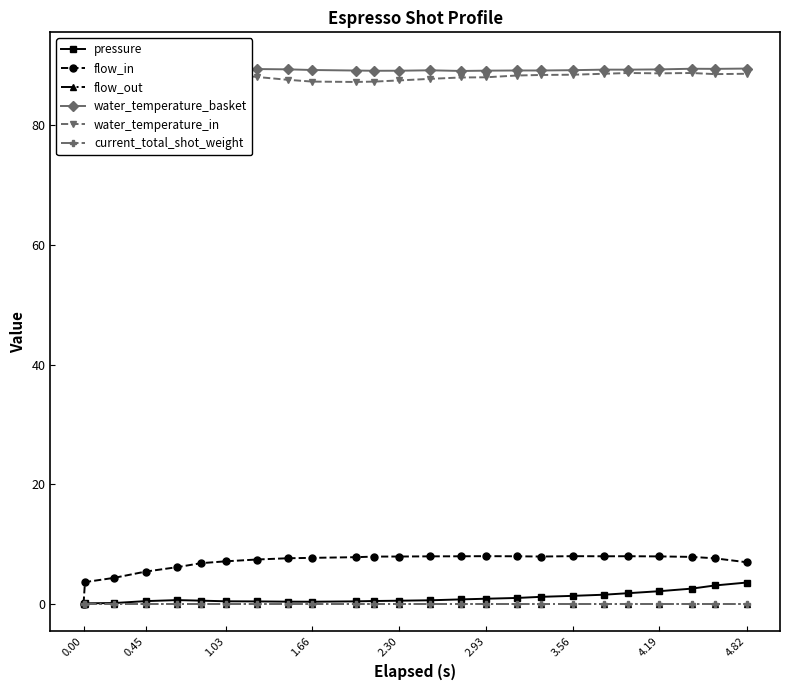

True or false: flow_out and current_total_shot_weight cross at least once.

False